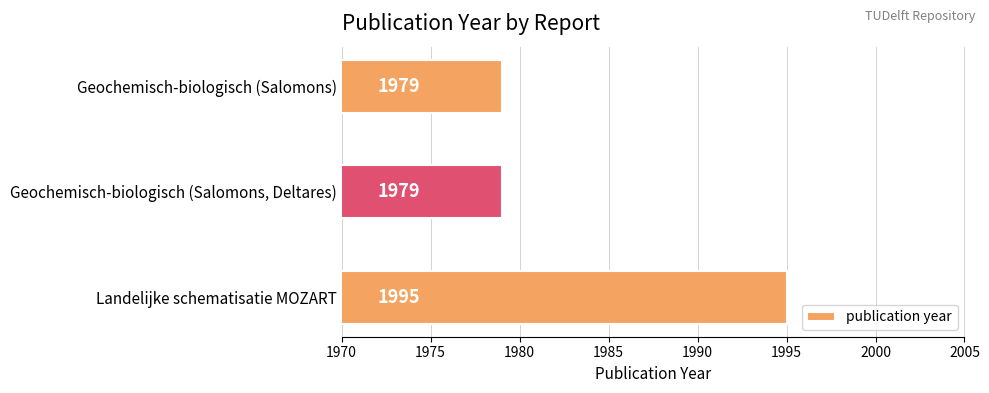

The value at Landelijke schematisatie MOZART is 809. True or false?

False